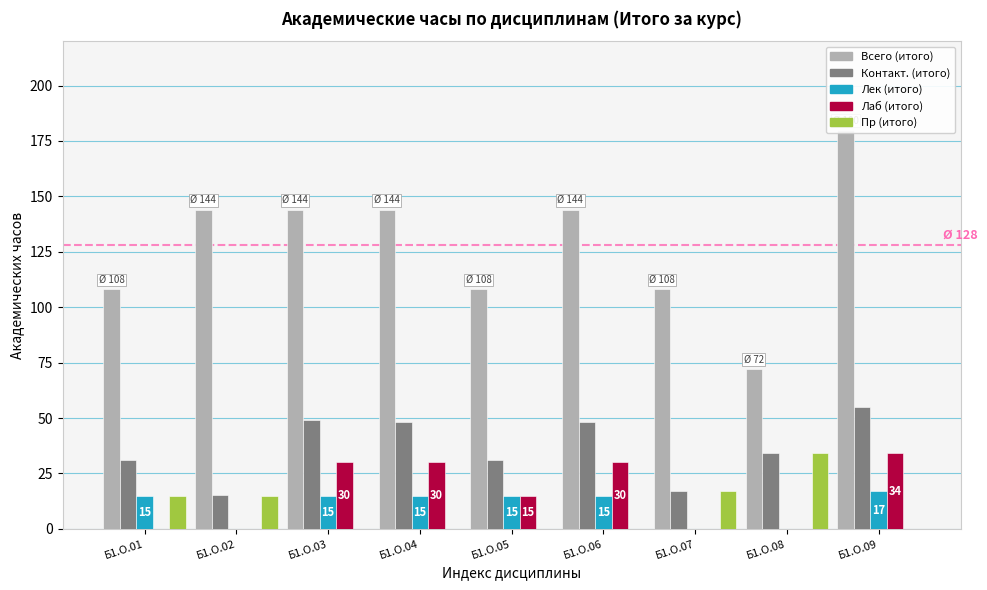

Where does the Всего (итого) series first go above 144?

Б1.О.09